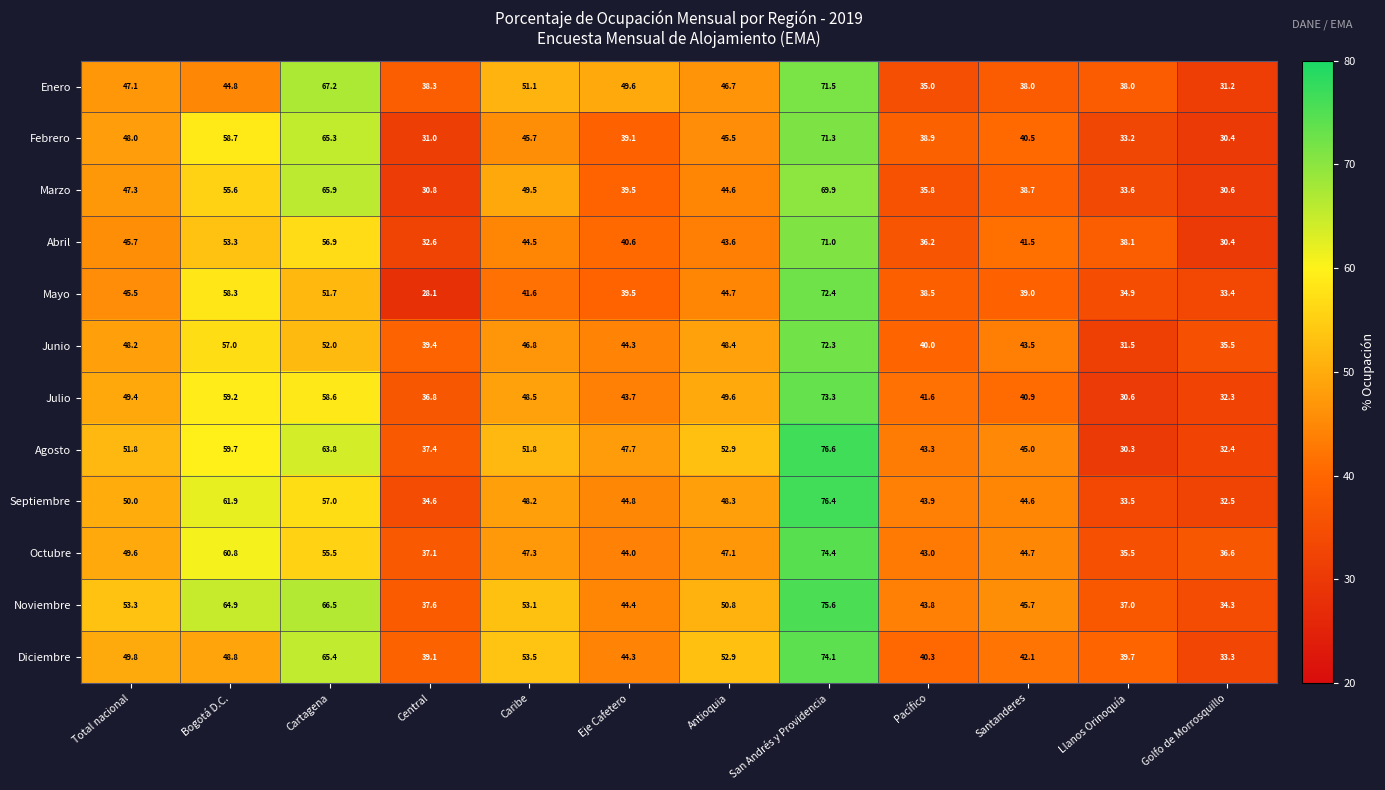

Where is Julio nearest to the value 51?

Antioquia